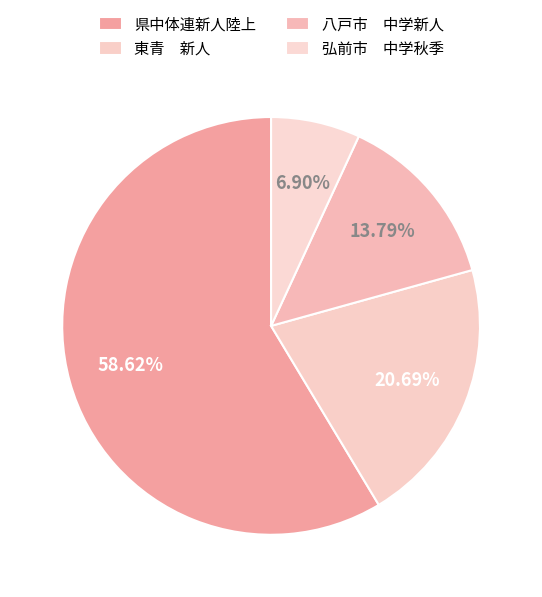

Is there any slice that represents more than half of the pie?

Yes